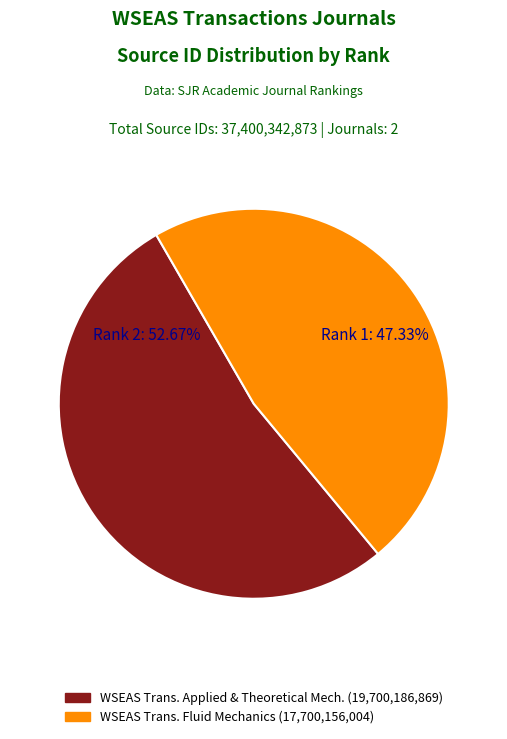

Is there any slice that represents more than half of the pie?

Yes